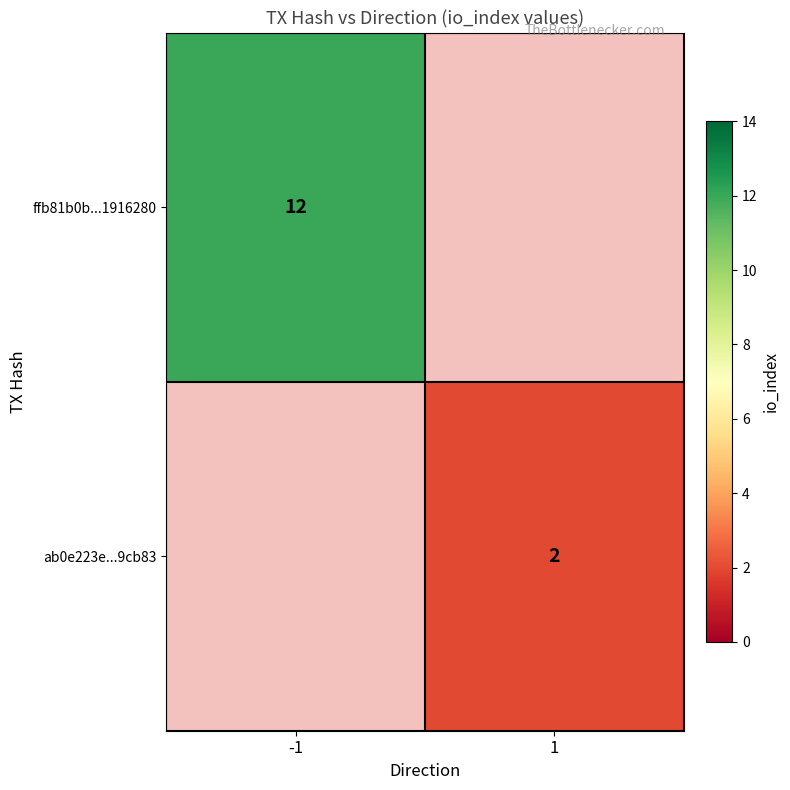

The ffb81b0b...1916280 series shows 21 at -1. True or false?

False